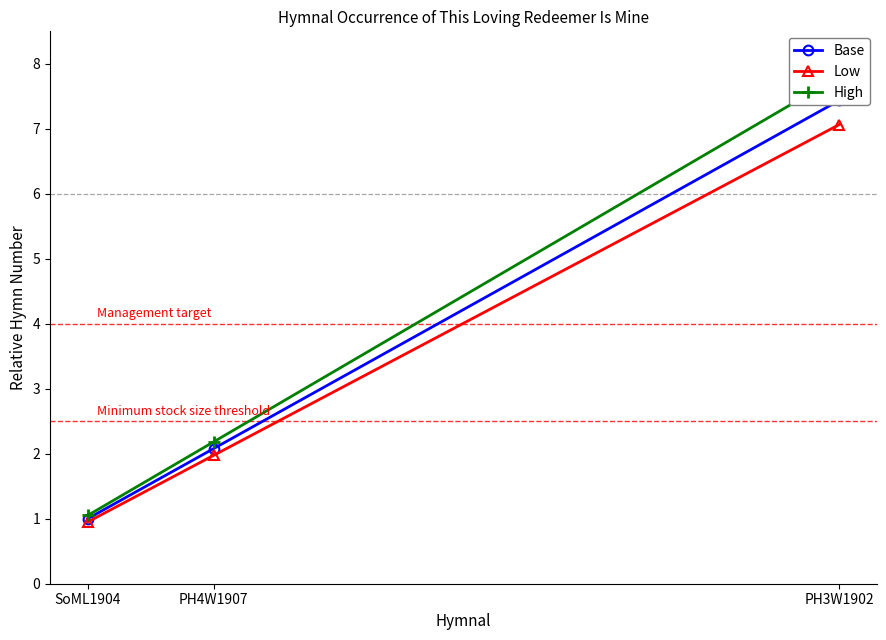

At which category does the chart reach its peak across all series?

PH3W1902